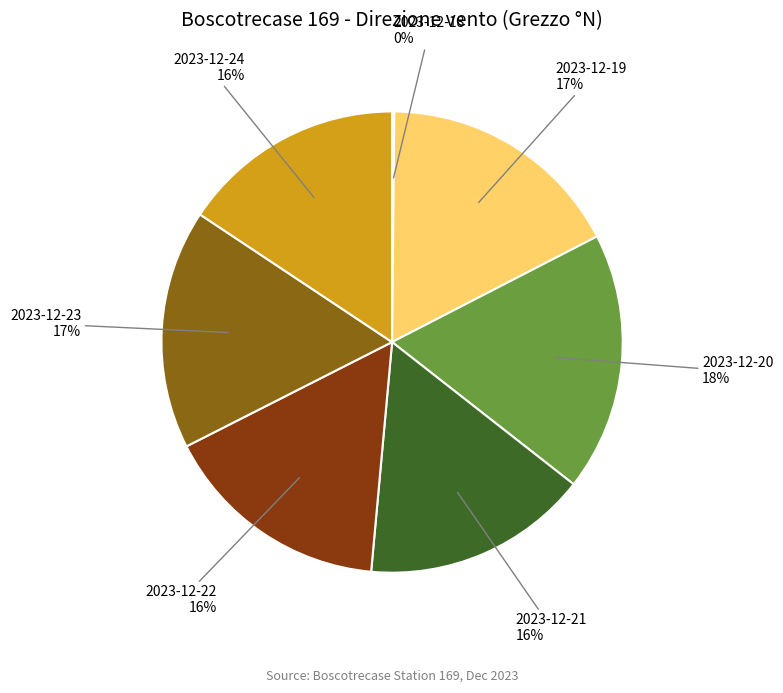

Is there any slice that represents more than half of the pie?

No